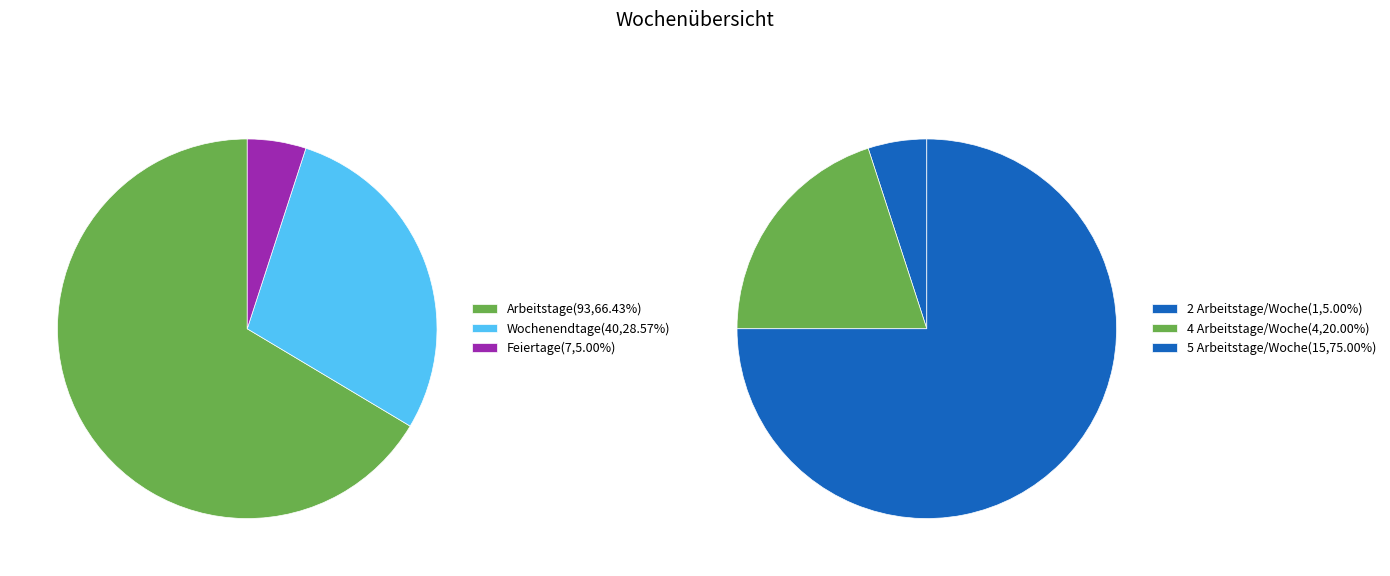

True or false: 27/03-02/04 accounts for 13% of the total.

False